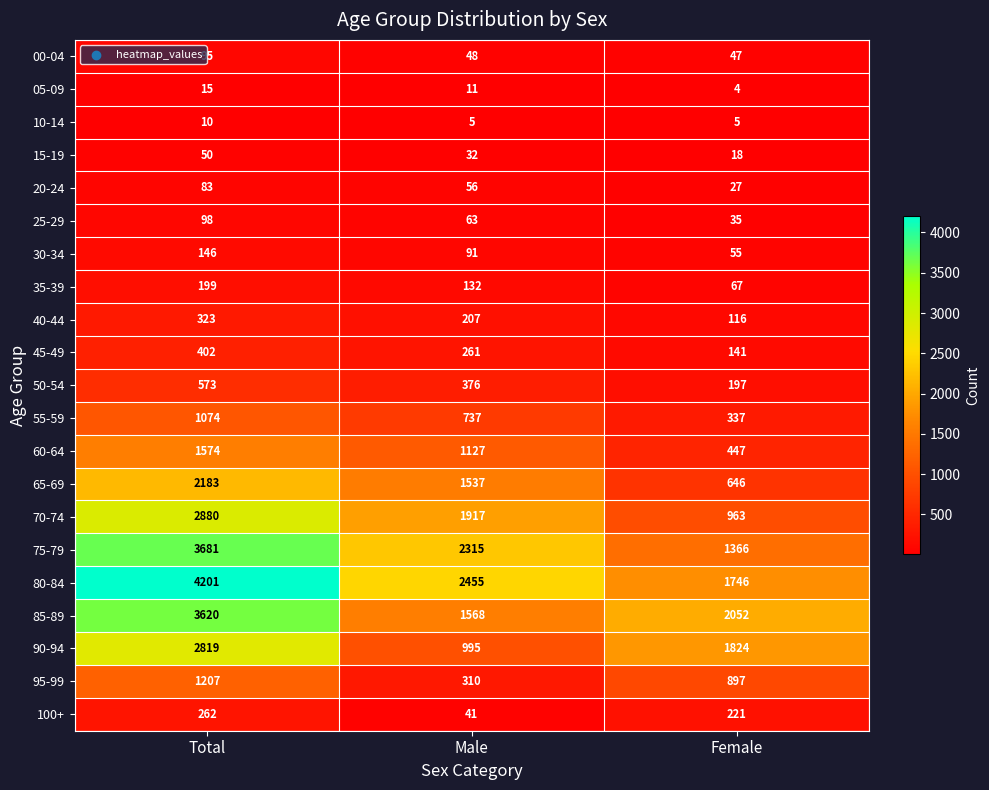

Which label corresponds to the largest value in the chart?

Total